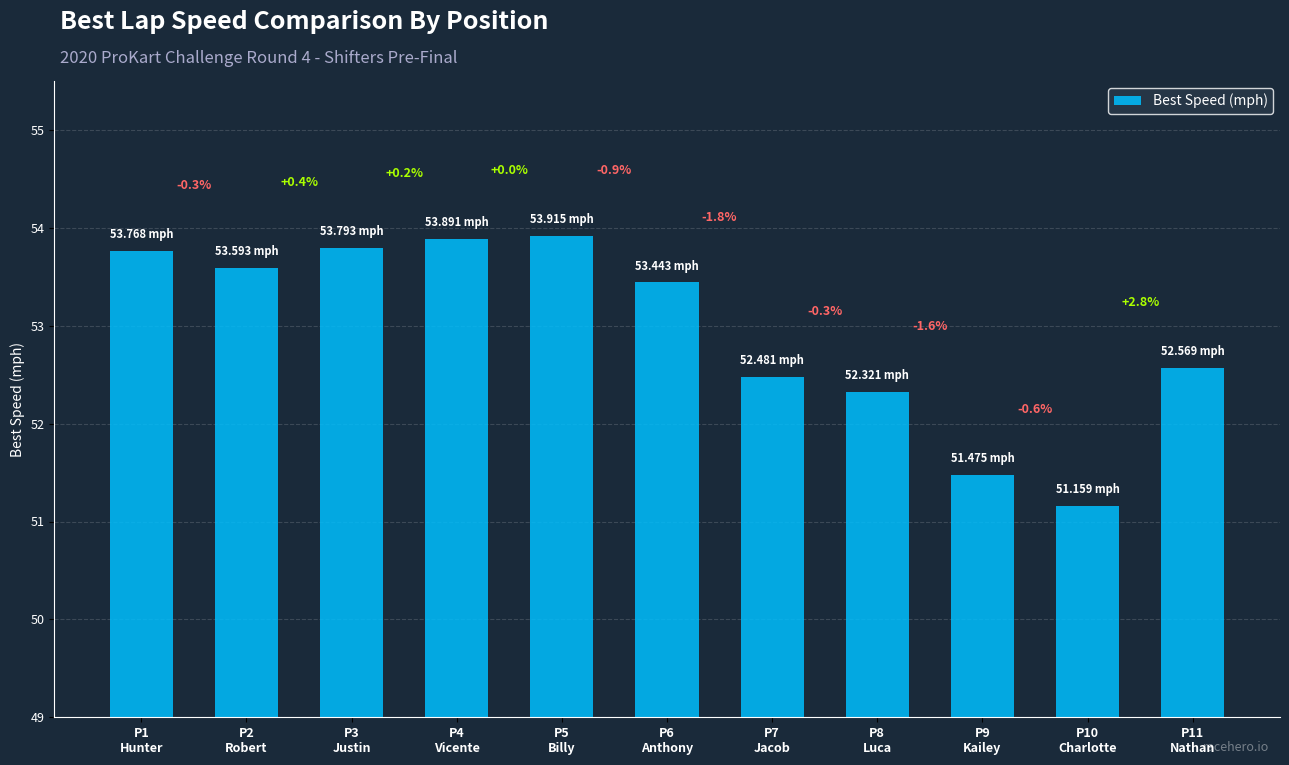

Are the bars grouped side by side (vs. stacked)?

No